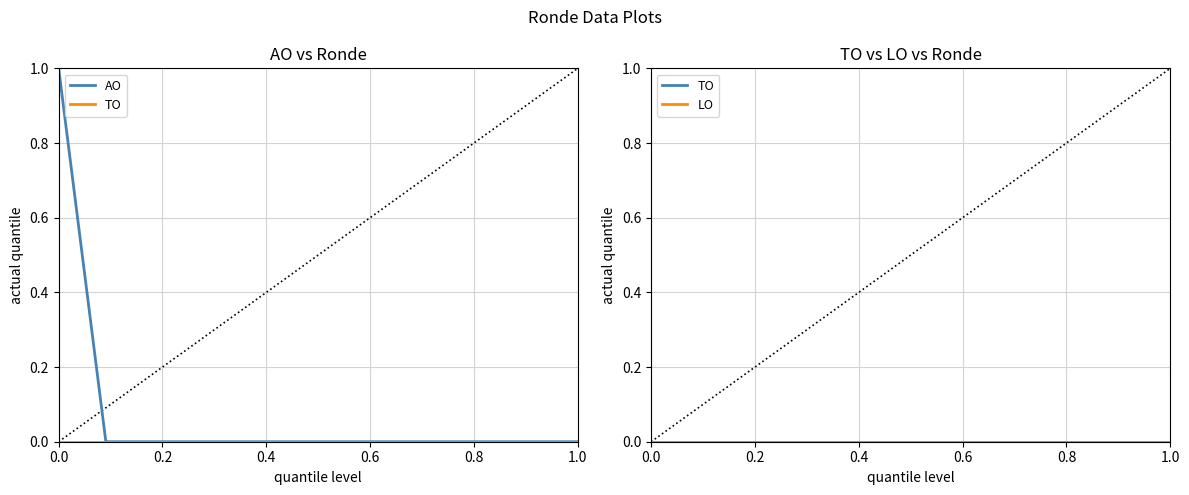

What is the label of the 9th point from the right?

0.6